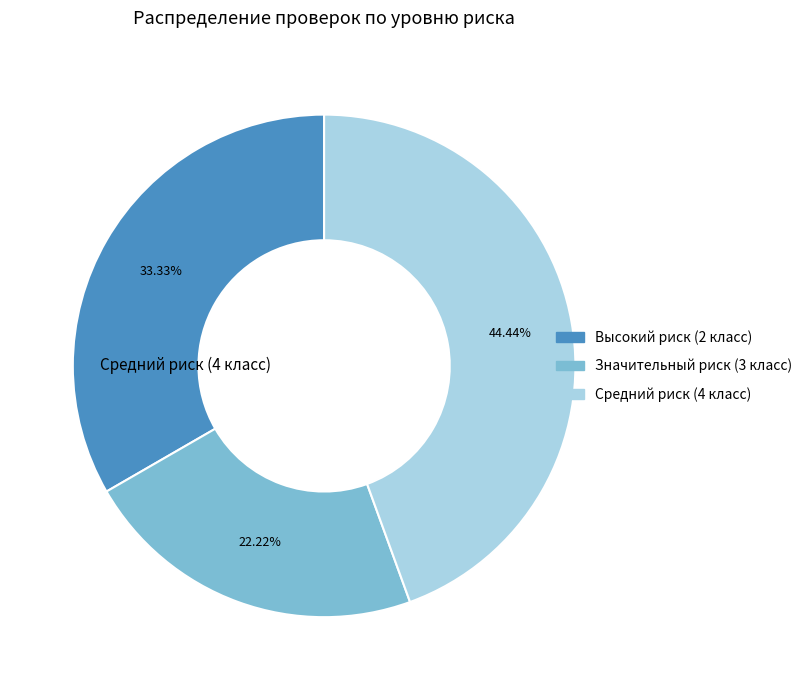

Which category has the biggest portion of the pie?

Средний риск (4 класс)